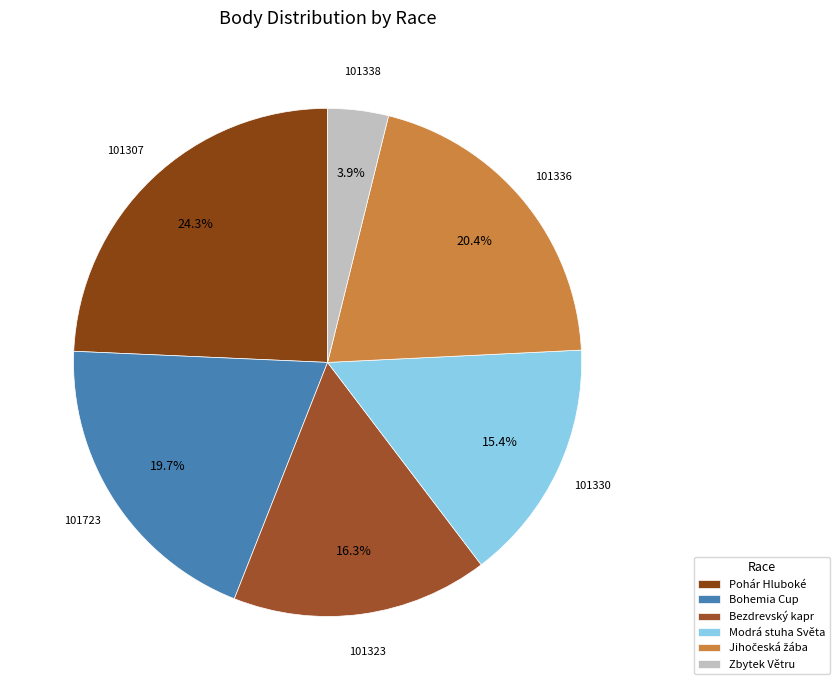

How many segments does this pie chart have?

6